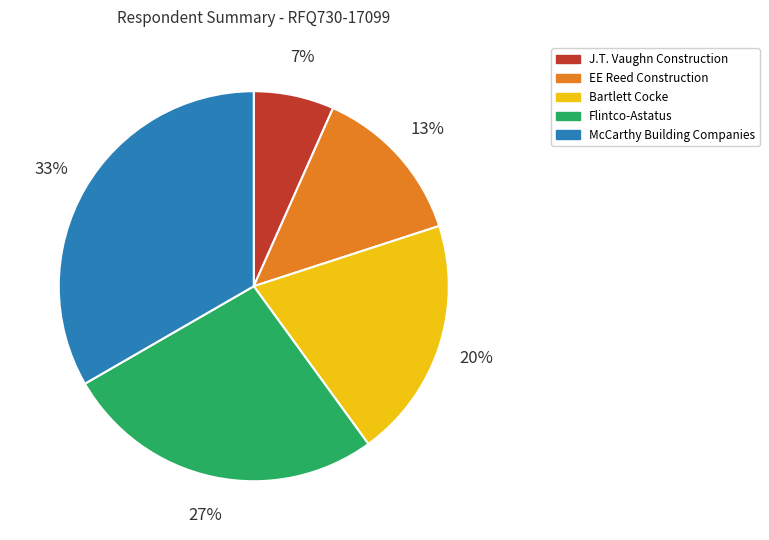

Which slice is the smallest?

J.T. Vaughn Construction